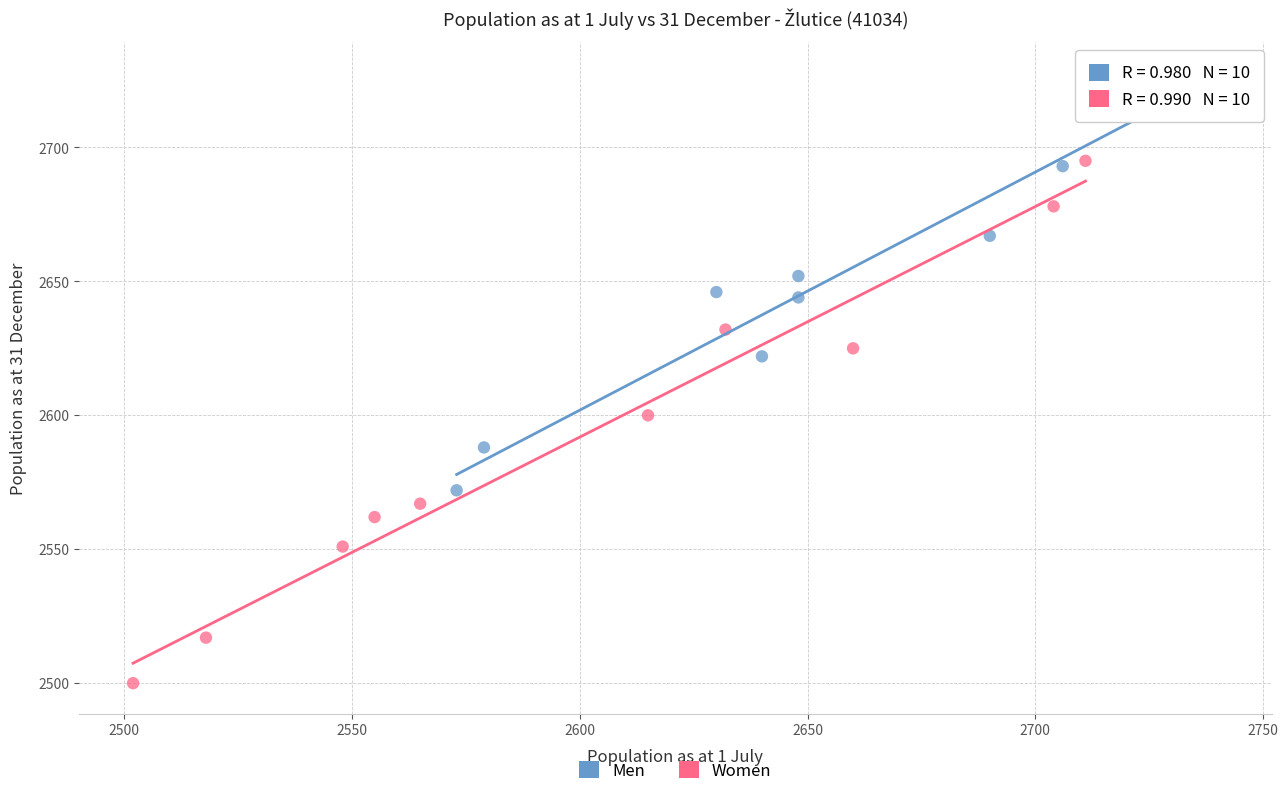

Which series has the largest Y range (max minus min)?

Women